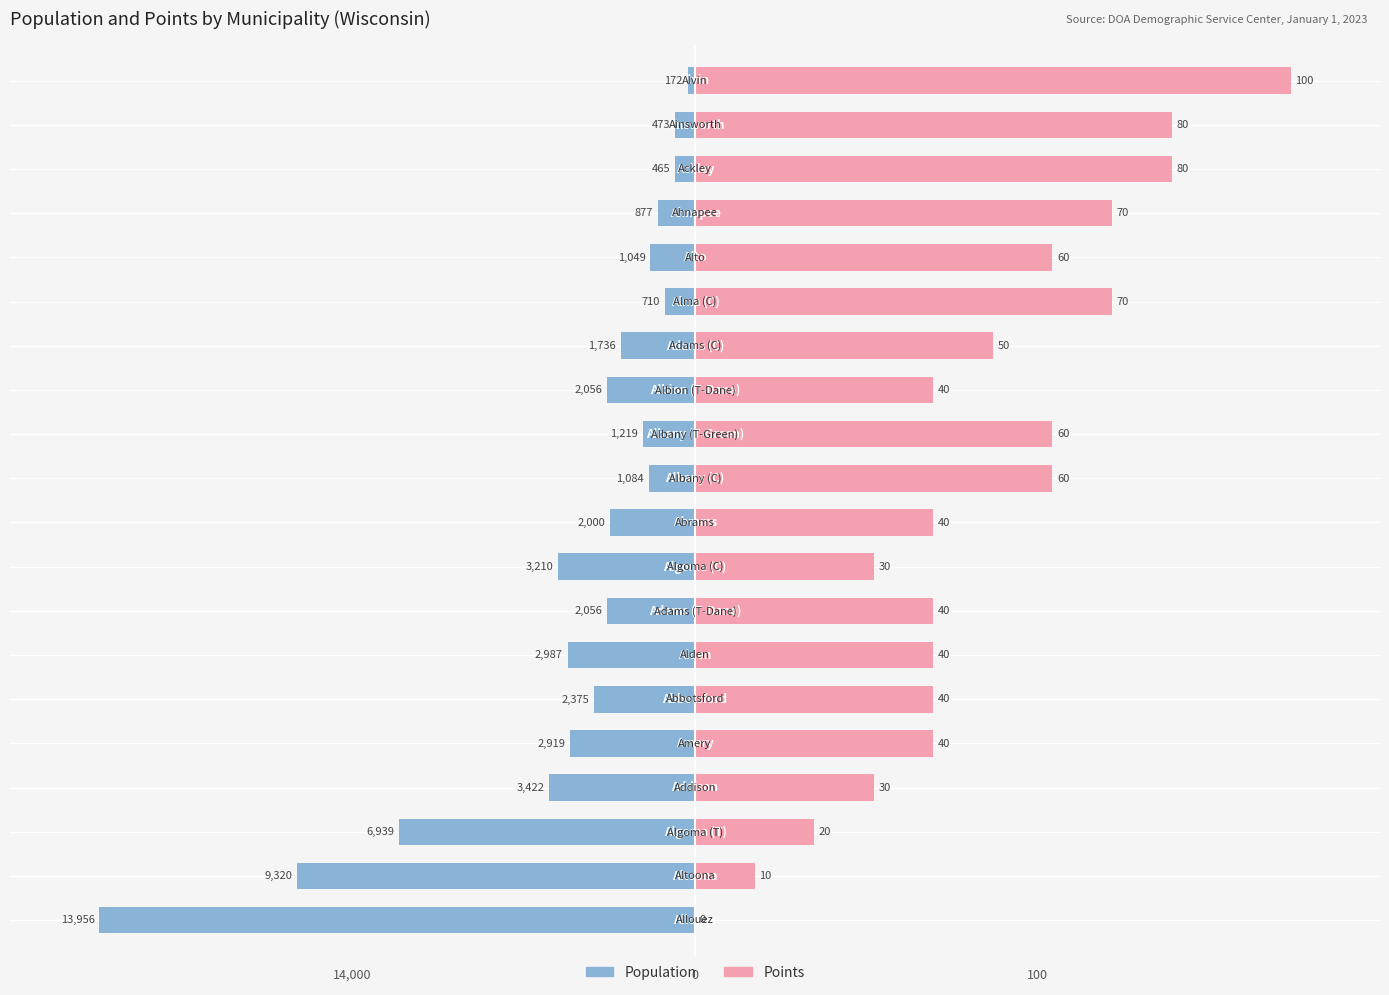

What is the average value of the Points series?

48.0